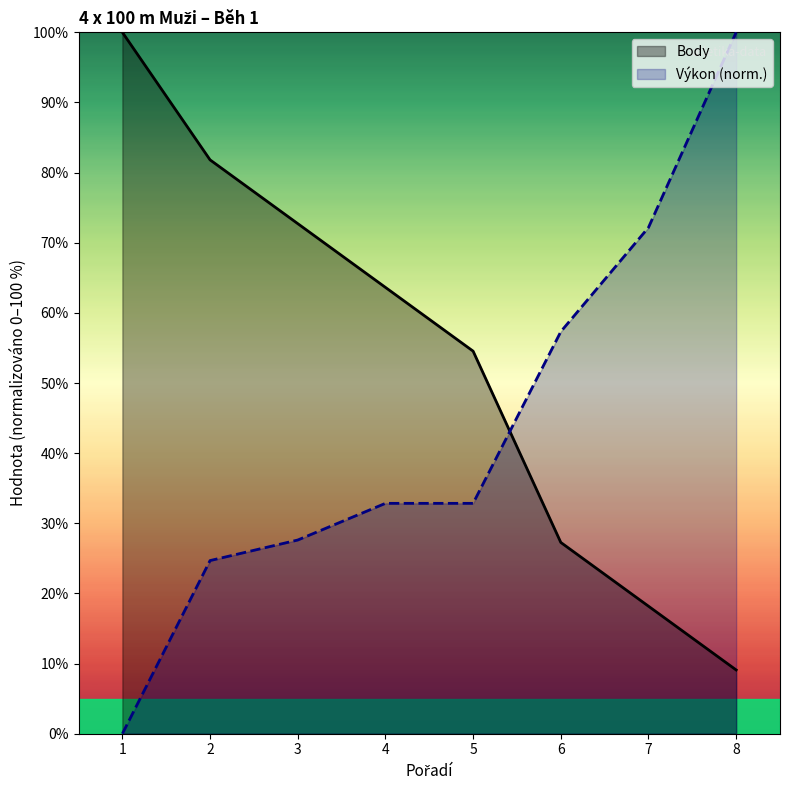

The value of Výkon at 3 is 45.4. True or false?

False